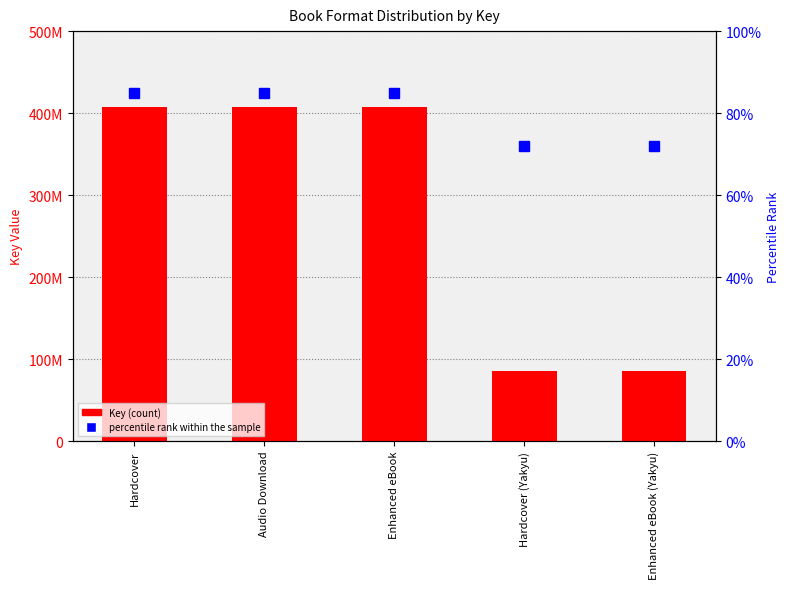

What are all the series names shown in the legend?

Key, percentile rank within the sample